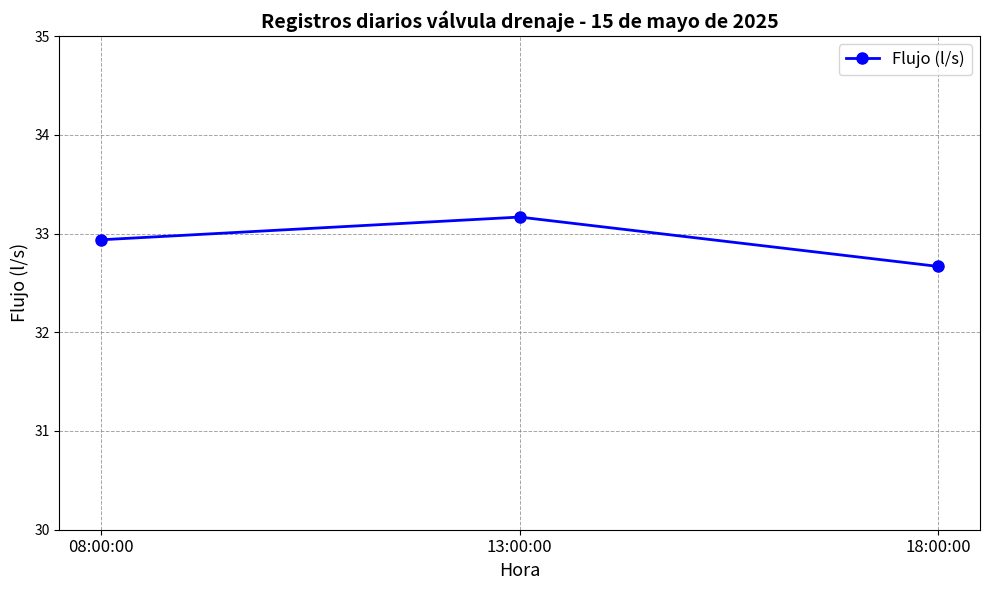

At which label is the value closest to 32?

18:00:00